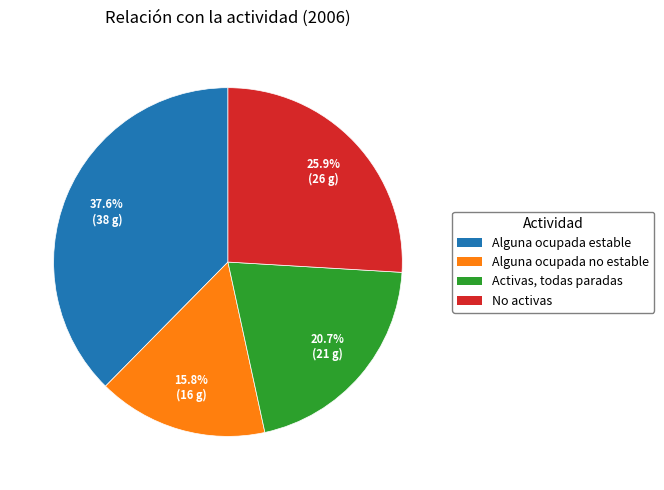

The Alguna ocupada no estable slice represents 16% of the pie. True or false?

True